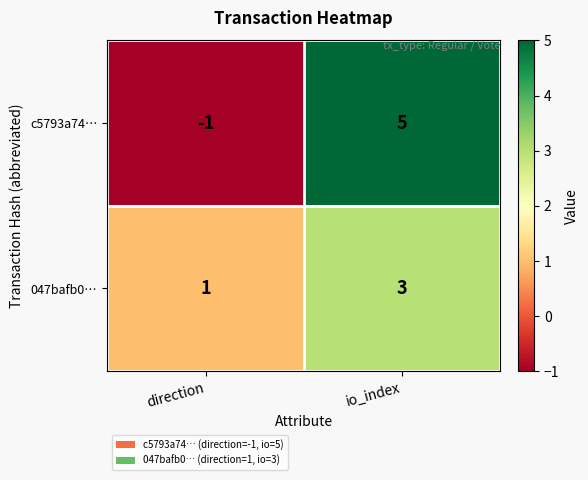

At which category is the sum across all series the highest?

io_index